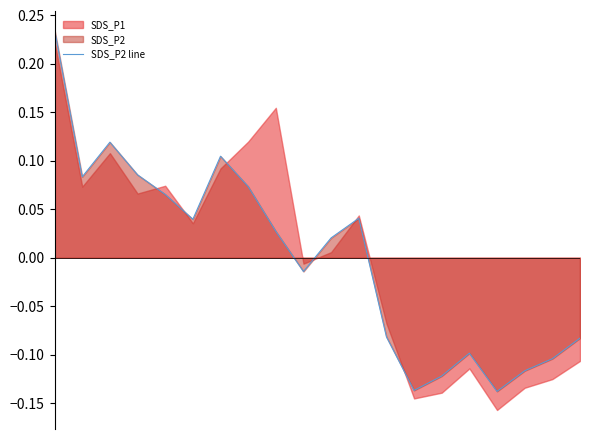

Does the chart have visible grid lines?

No